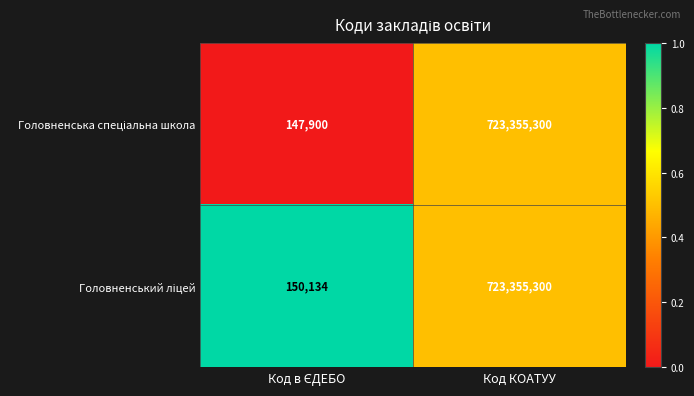

At which category is the sum across all series the highest?

Код КОАТУУ